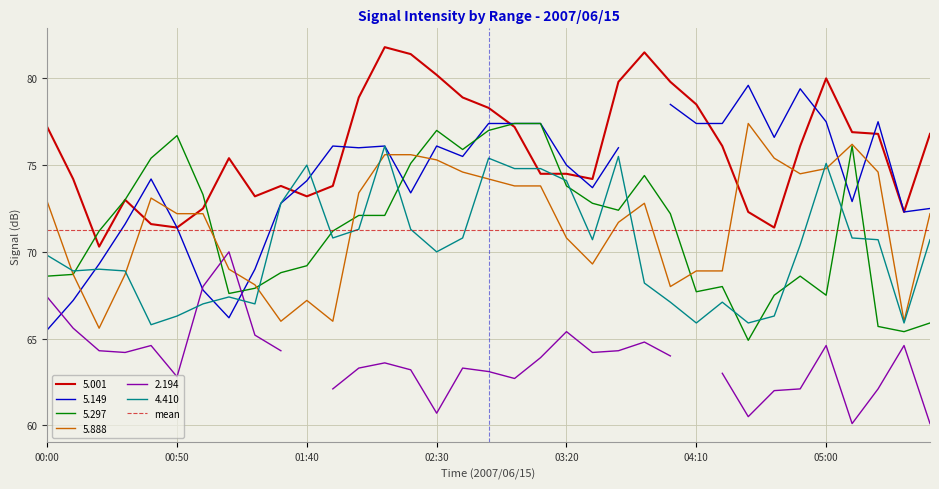

What is the approximate value of 5.888 at 04:50?

74.5